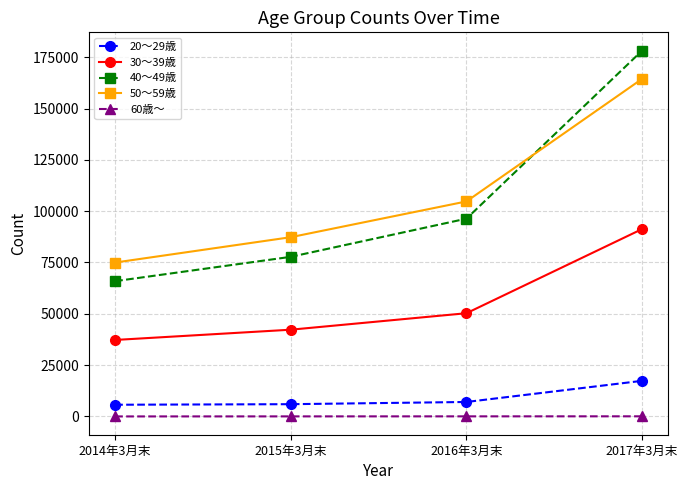

At which category is the sum across all series the highest?

2017年3月末